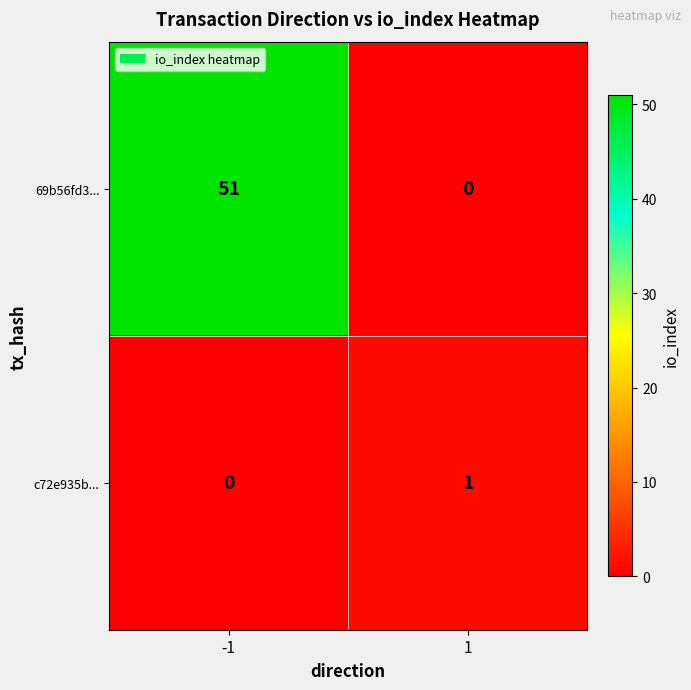

How many categories are shown in the chart?

2